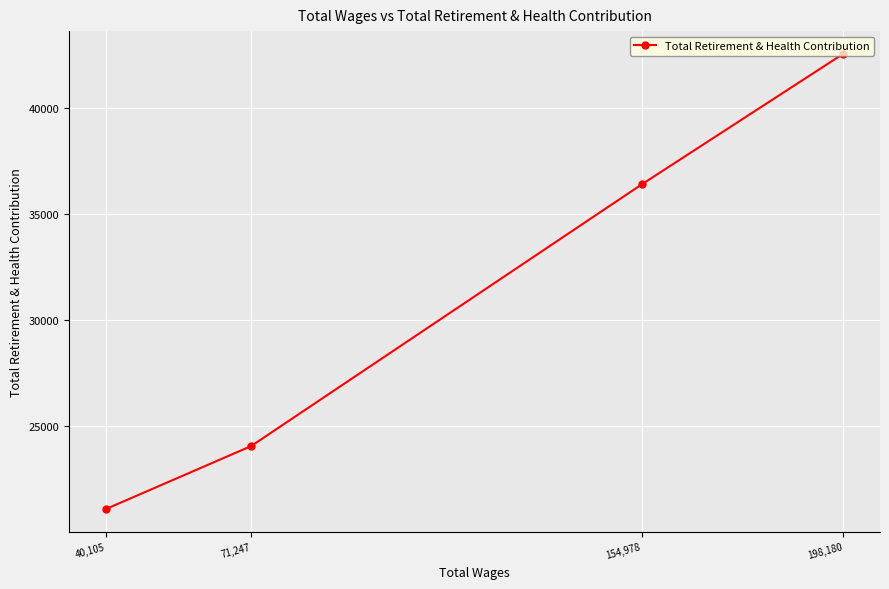

Reading left to right, extract all data points from this chart.

40,105=21090	71,247=24057	154,978=36386	198,180=42540